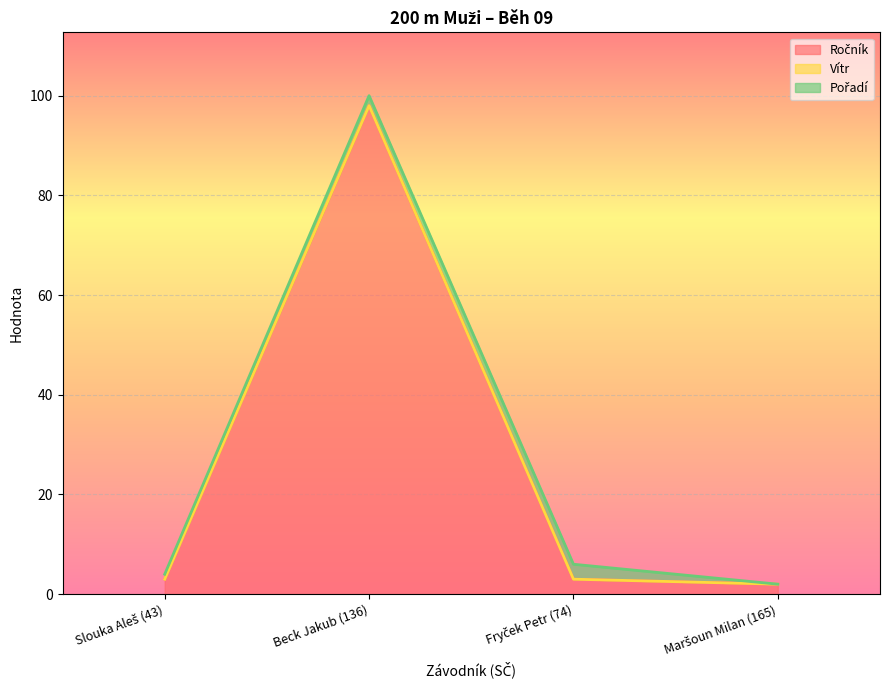

Which has a higher value, Beck Jakub (136) or Slouka Aleš (43)?

Beck Jakub (136)